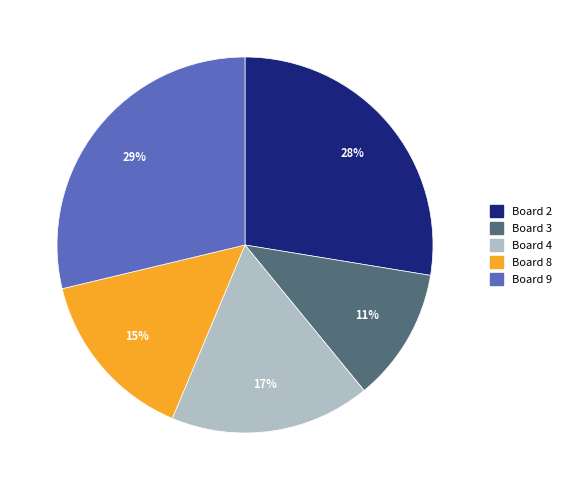

Is there any slice that represents more than half of the pie?

No